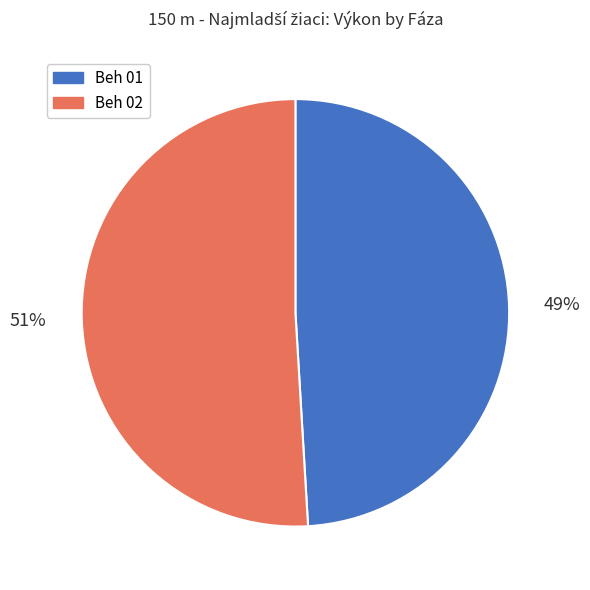

What is the smallest slice in the pie chart?

Beh 01